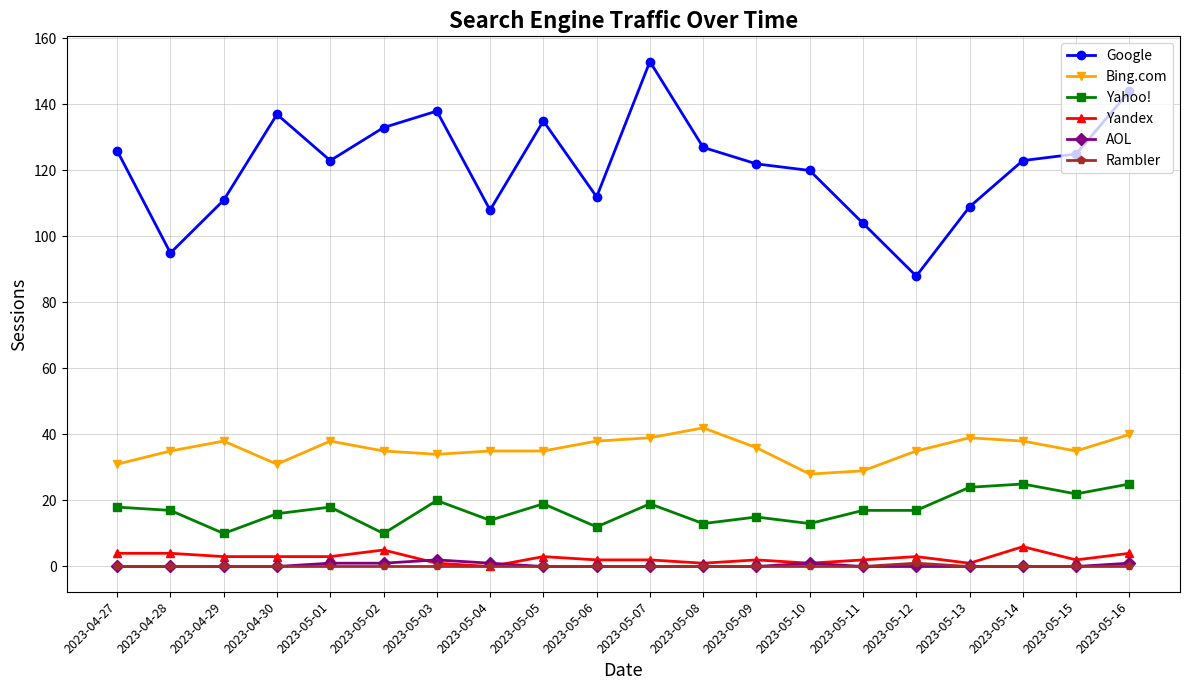

What is the approximate value of Yahoo! at 2023-05-05?

19